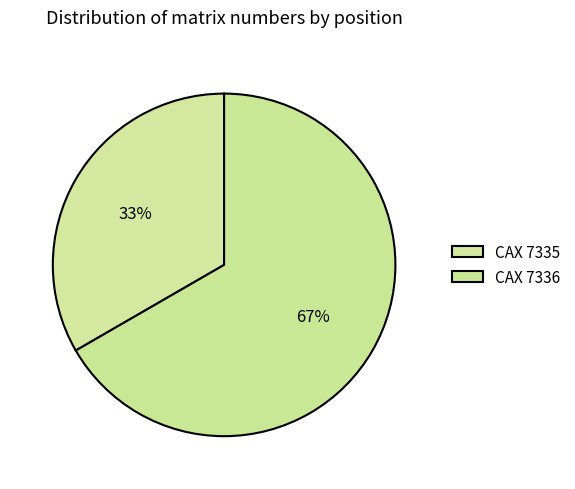

How much of the chart is everything except CAX 7335?

66.7%